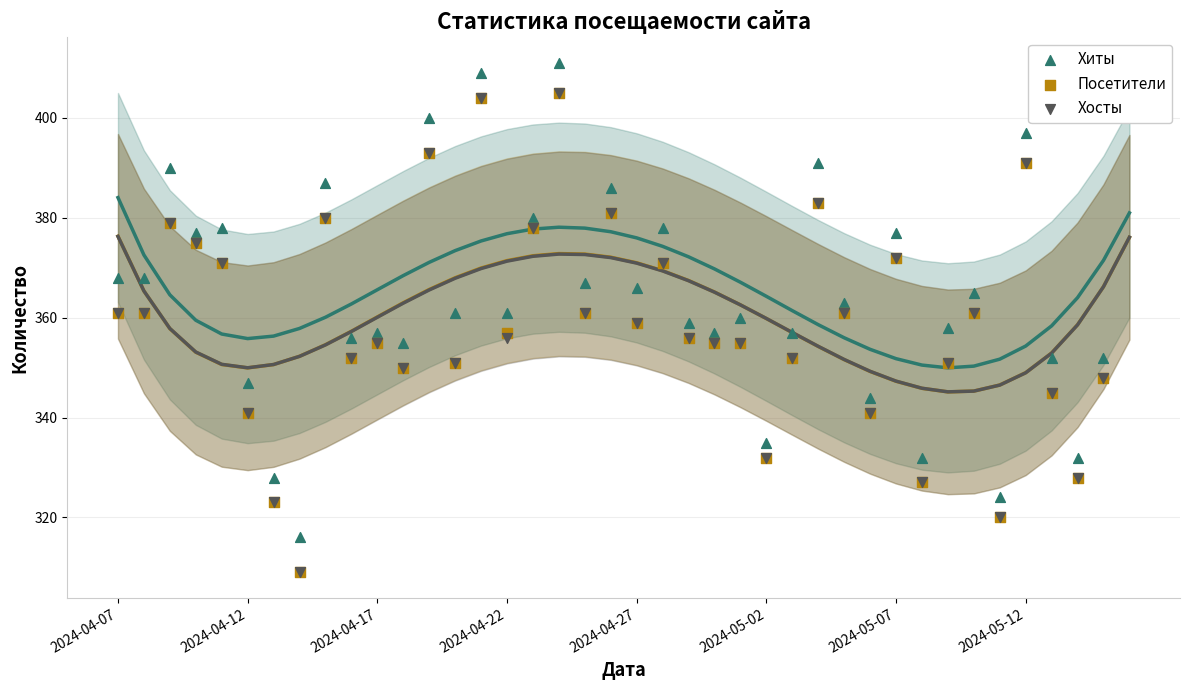

Which series reaches the minimum Y coordinate?

Посетители